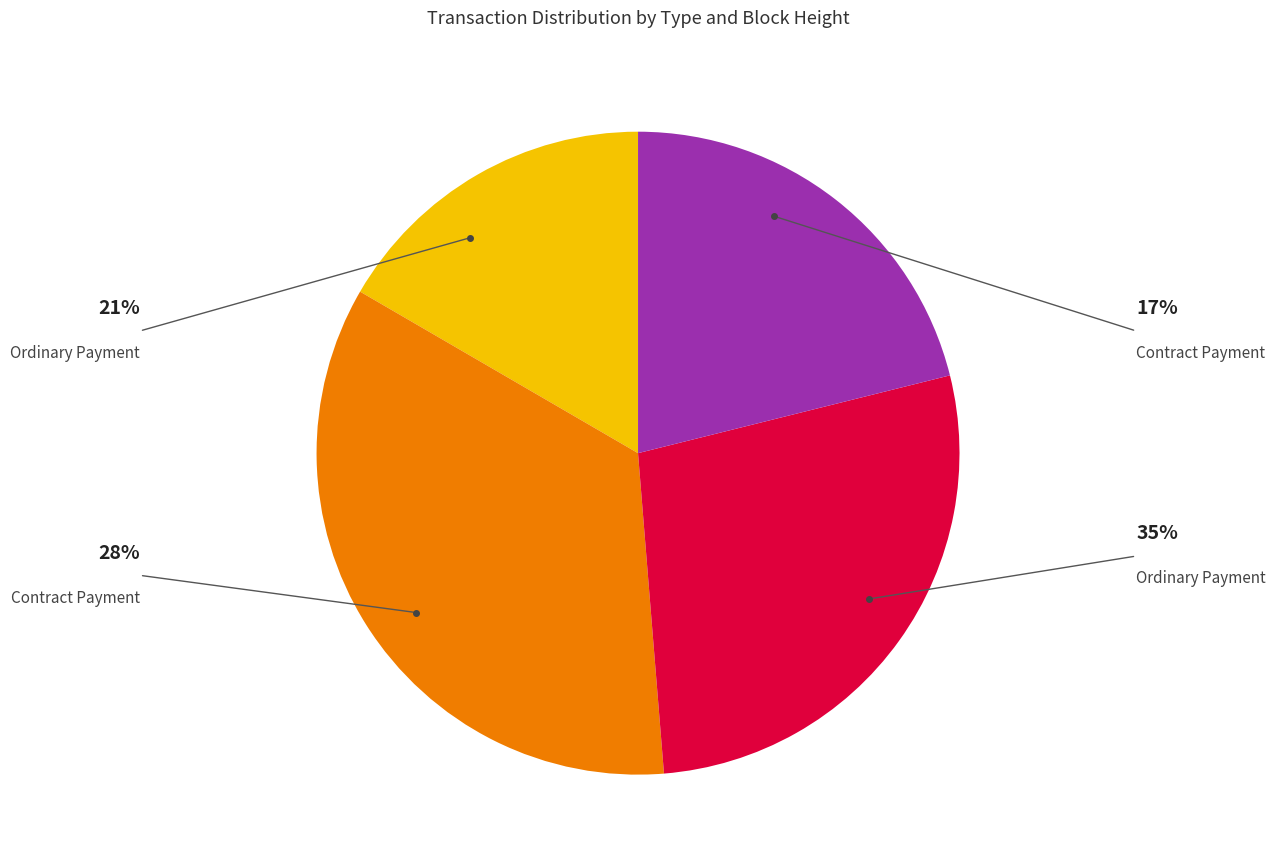

Is there any slice that represents more than half of the pie?

No